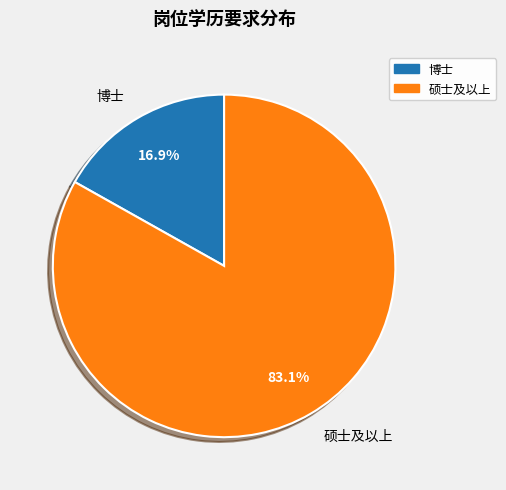

Which slice is the smallest?

博士